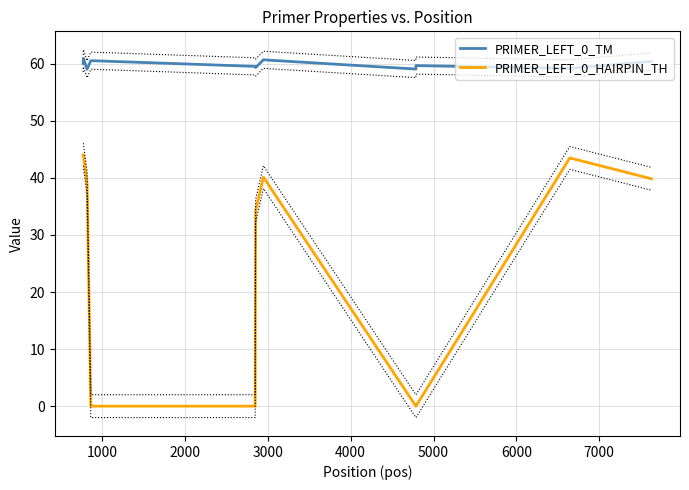

True or false: PRIMER_LEFT_0_HAIRPIN_TH and PRIMER_LEFT_0_TM cross at least once.

False